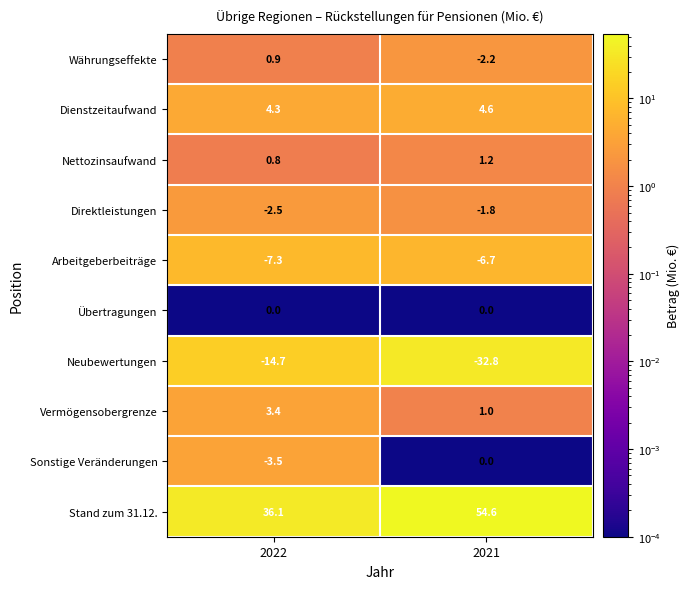

Which category has the lowest value across all series?

2021